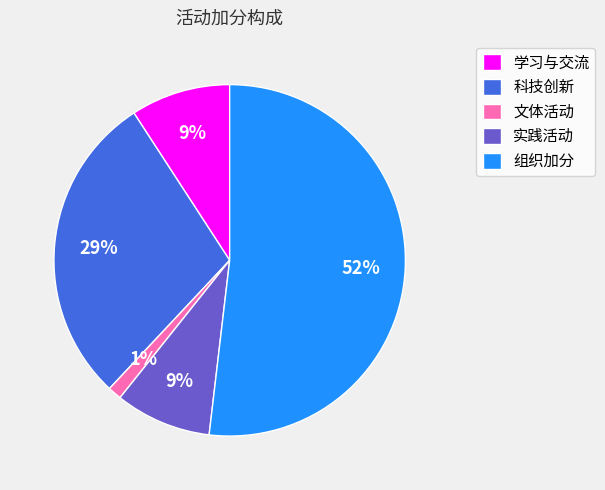

Is it true that 组织加分 is 52% of the pie?

True